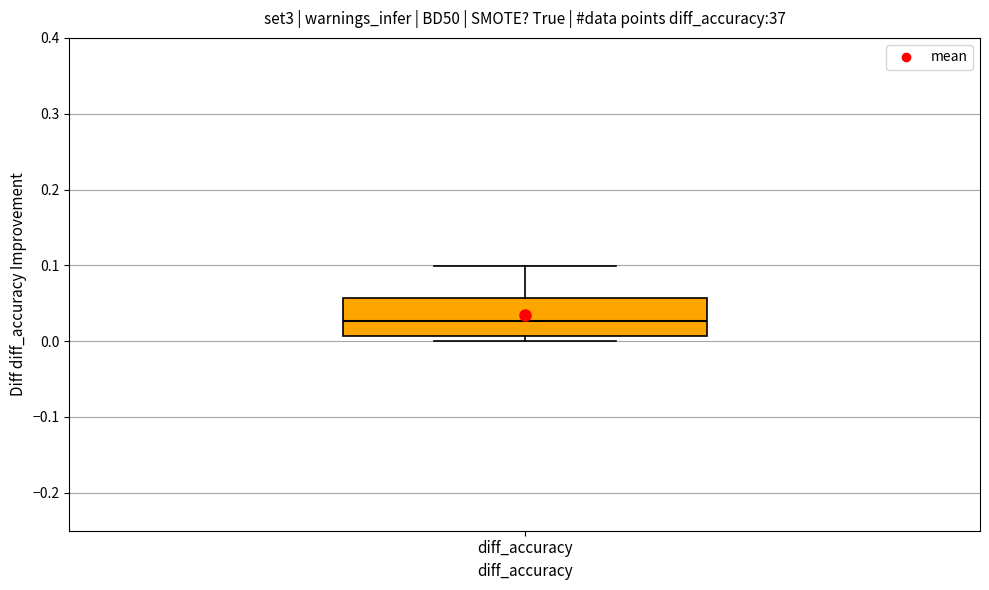

Where does the upper whisker of the box for diff_accuracy end on the y-axis? The values are not printed on the chart, so give them approximately, as read against the axis.

0.10